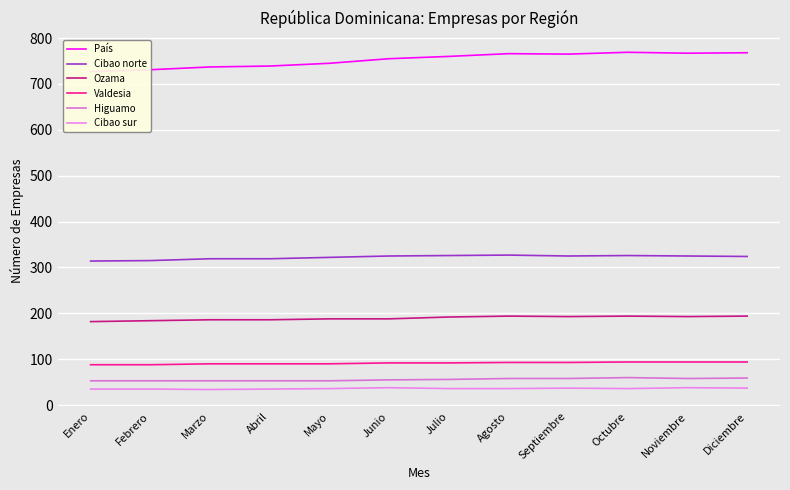

Reading right to left, transcribe all the data shown in this chart.

País: 768	767	769	765	766	760	755	745	739	737	731	727
Cibao norte: 324	325	326	325	327	326	325	322	319	319	315	314
Ozama: 194	193	194	193	194	192	188	188	186	186	184	182
Valdesia: 94	94	94	93	93	92	92	90	90	90	88	88
Higuamo: 59	58	60	58	58	56	55	53	53	53	53	53
Cibao sur: 37	38	36	37	36	36	38	36	35	34	35	35